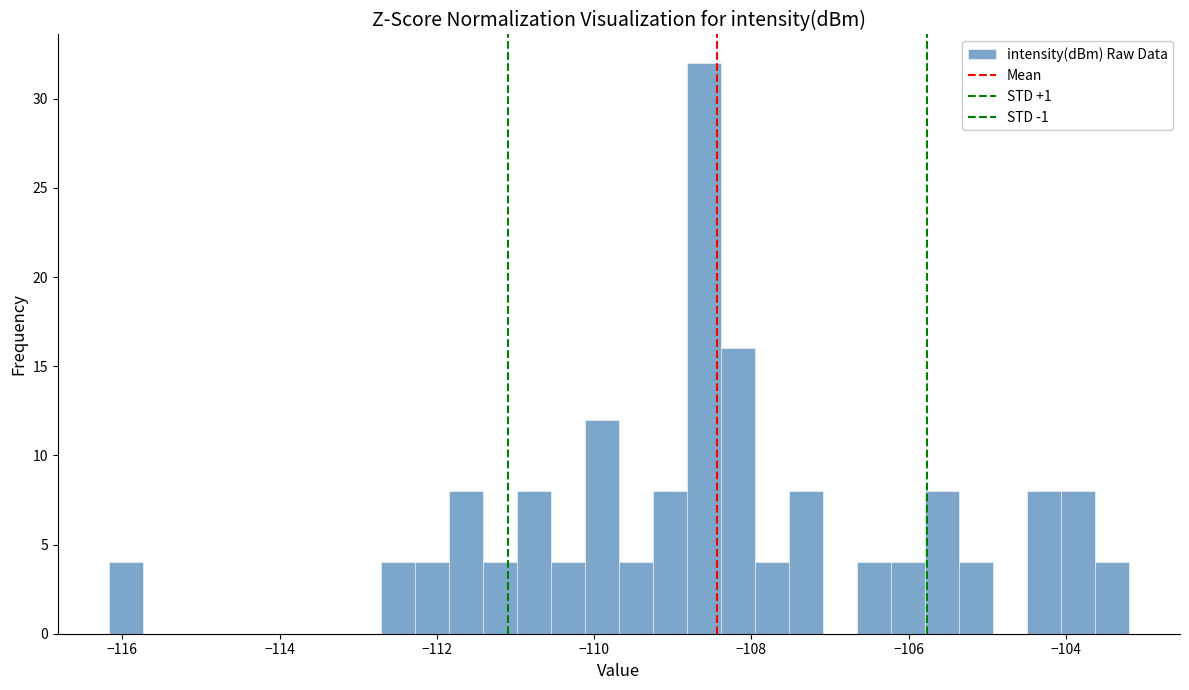

Read against the x-axis, roughly where is the centre of the tallest bar?

-108.6